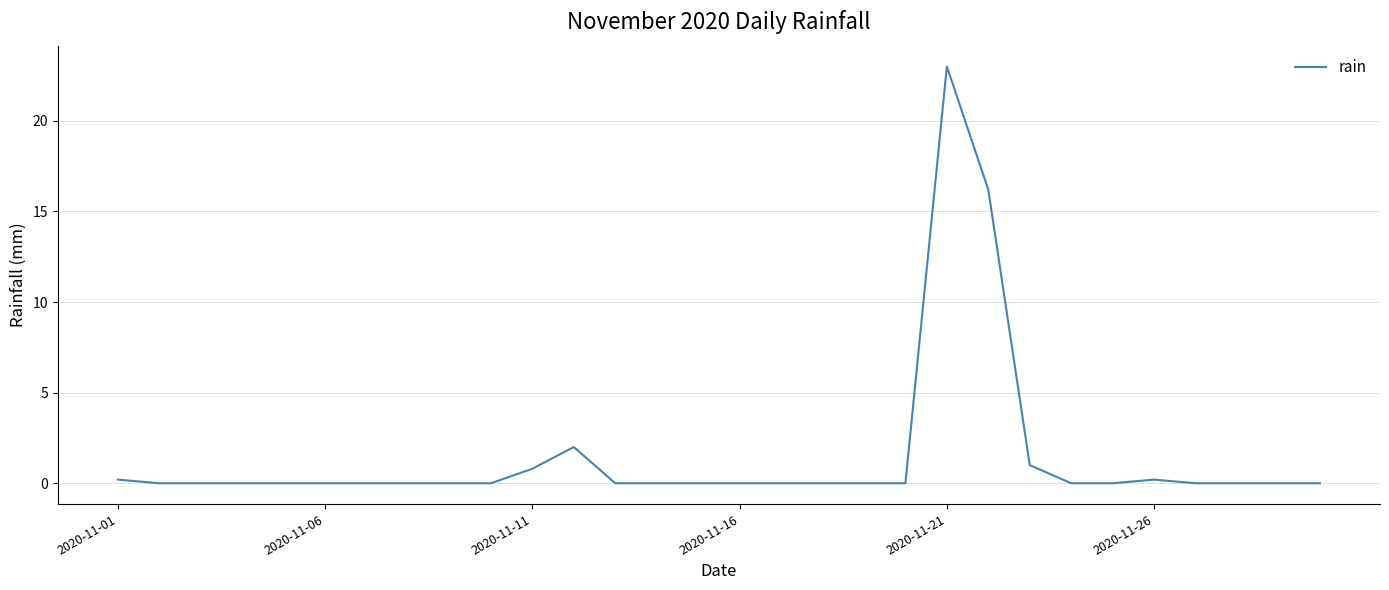

What is the maximum value shown in the chart?

23.0